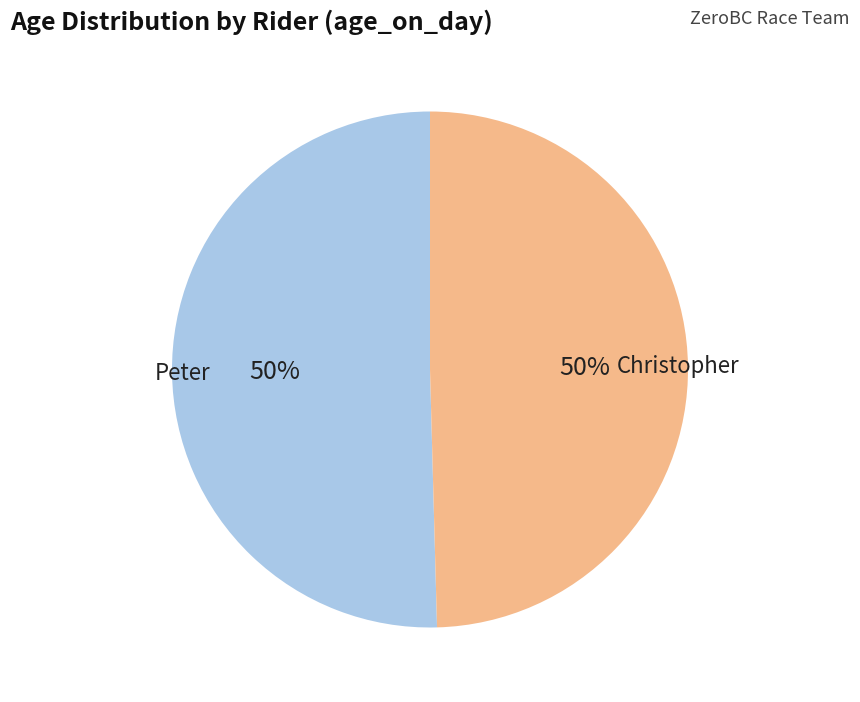

How many segments does this pie chart have?

2